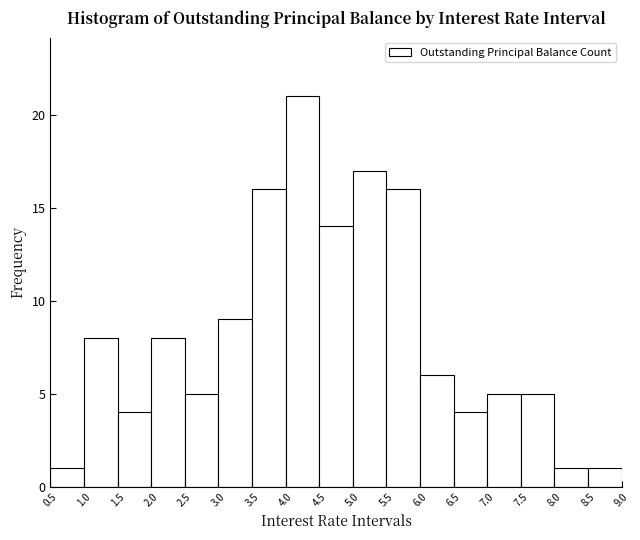

Reading left to right, transcribe this chart: for each bar, give the range it covers on the x-axis and its height. The values are not printed on the chart, so give them approximately, as read against the axis.

0.5 to 1.0: 1
1.0 to 1.5: 8
1.5 to 2.0: 4
2.0 to 2.5: 8
2.5 to 3.0: 5
3.0 to 3.5: 9
3.5 to 4.0: 16
4.0 to 4.5: 21
4.5 to 5.0: 14
5.0 to 5.5: 17
5.5 to 6.0: 16
6.0 to 6.5: 6
6.5 to 7.0: 4
7.0 to 7.5: 5
7.5 to 8.0: 5
8.0 to 8.5: 1
8.5 to 9.0: 1